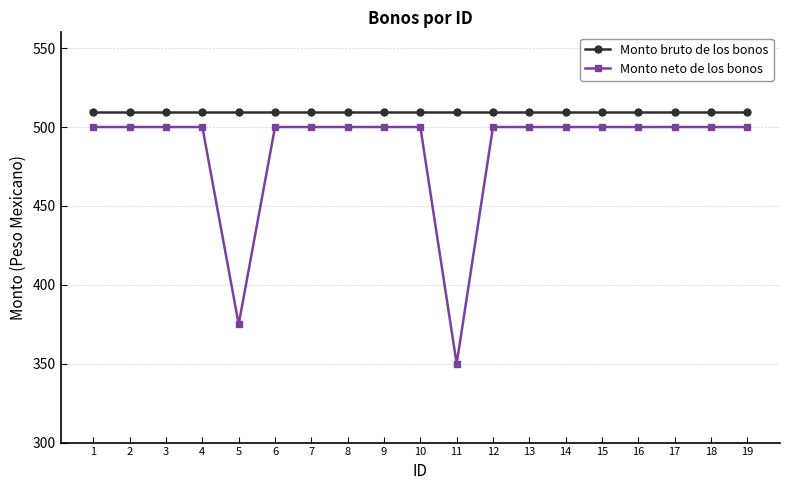

How many data points does each series have?

19